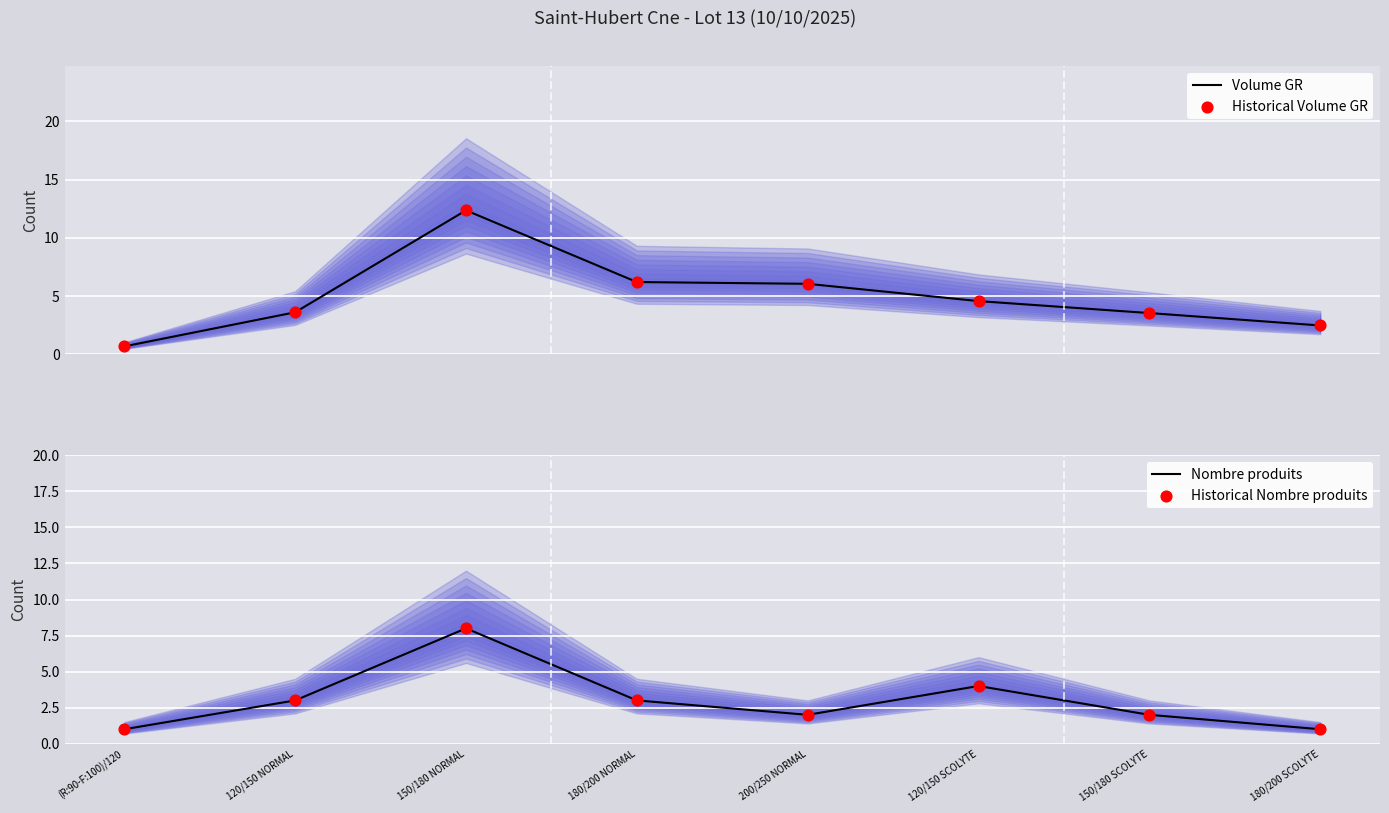

Which series has the largest Y range (max minus min)?

Volume GR